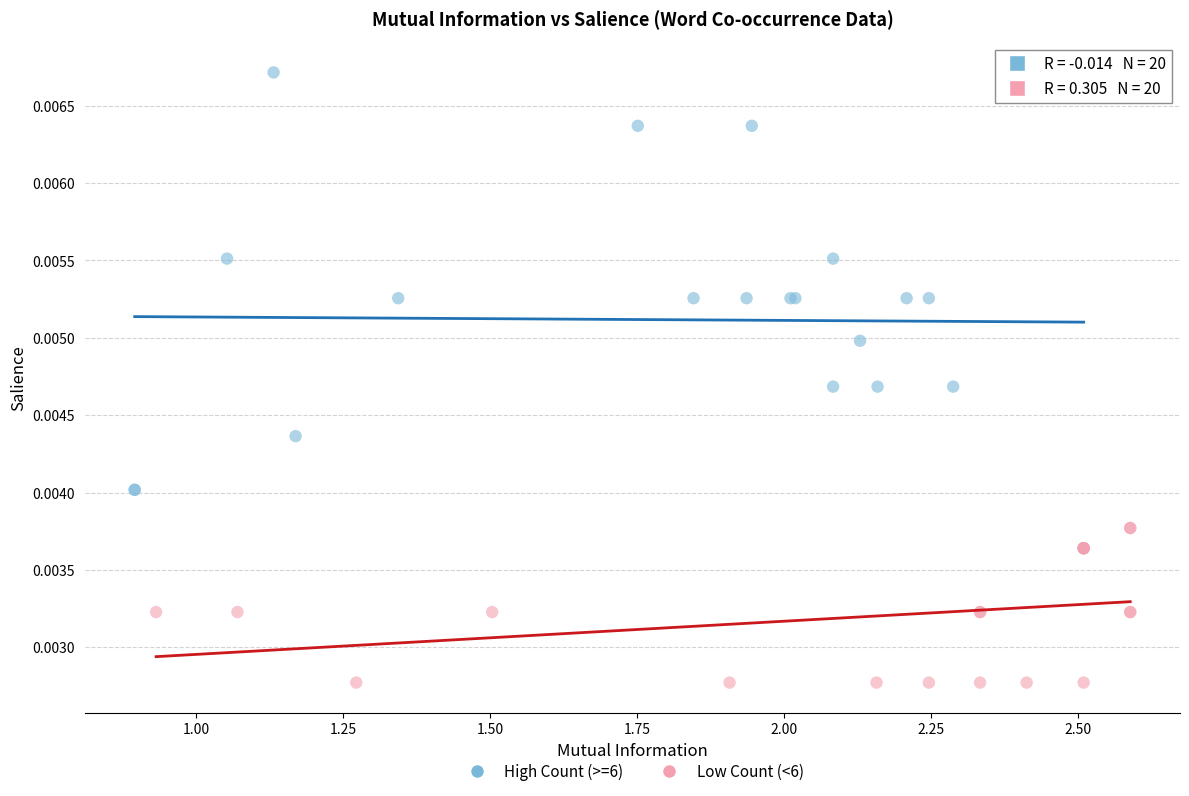

Which series contains the lowest Y value?

Low Count (<6)